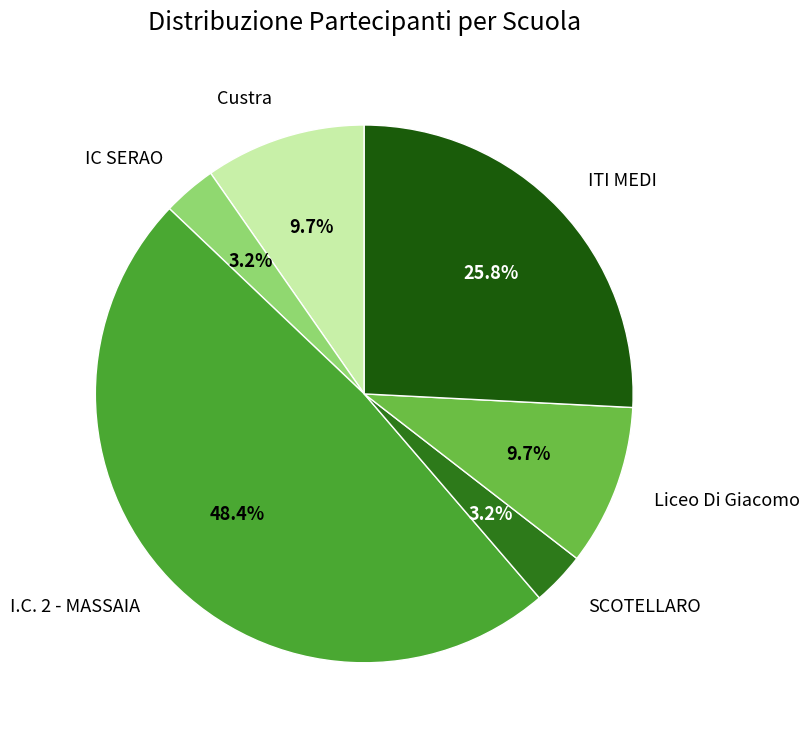

What percentage is the Liceo Di Giacomo slice, to the nearest percent?

10%